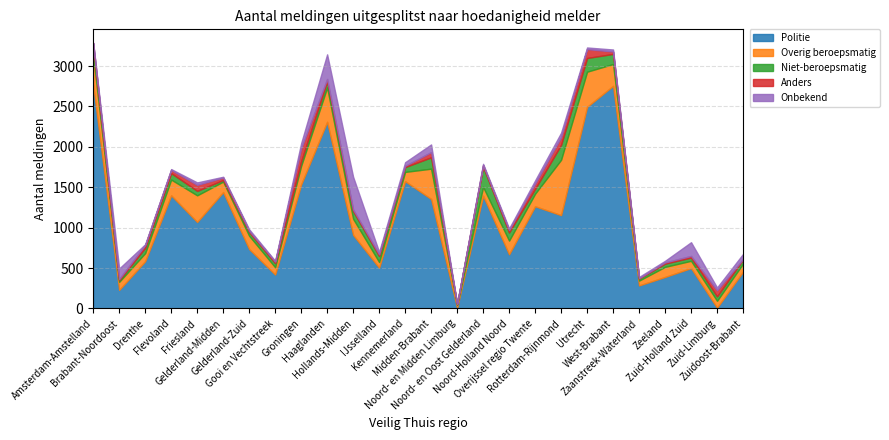

At which category does Onbekend reach its first local peak?

Brabant-Noordoost